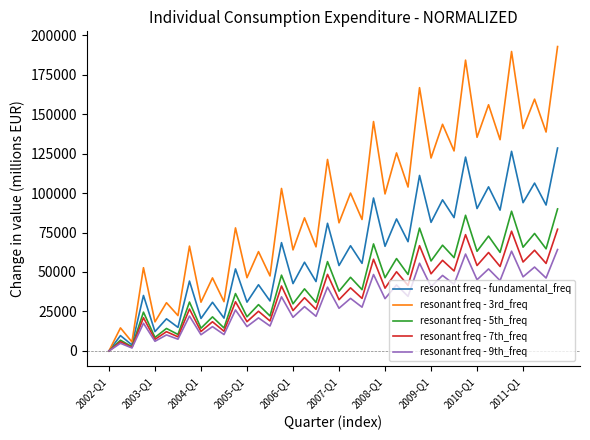

What is the highest value of the resonant freq - 5th_freq series?

89922.2